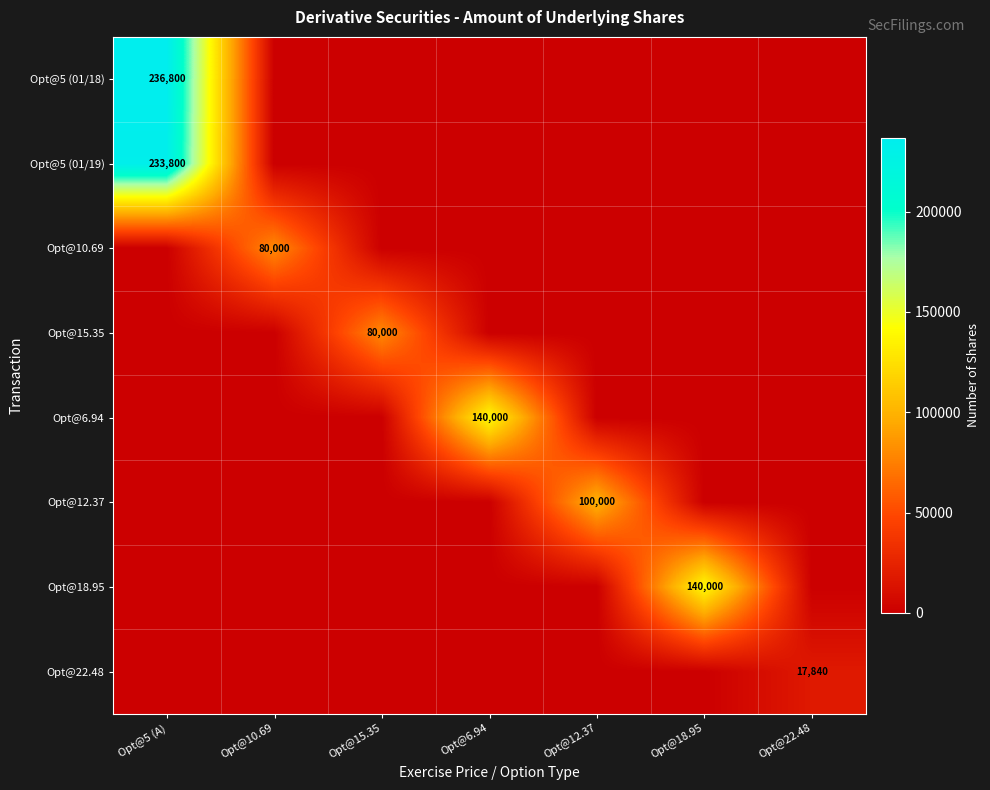

True or false: Opt@22.48 has a value of 17840 at Opt@22.48.

True